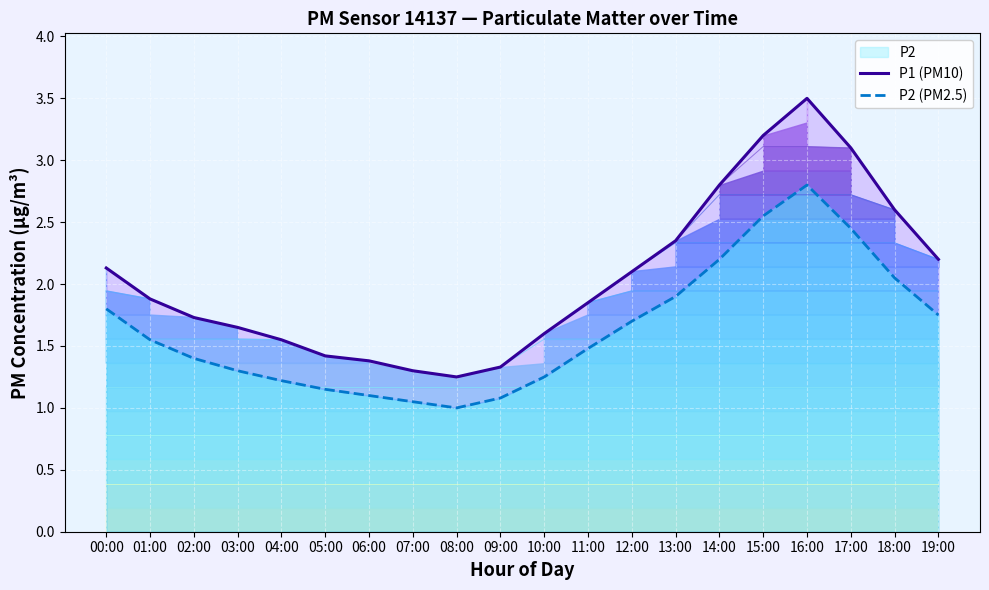

What is the smallest value displayed?

1.0